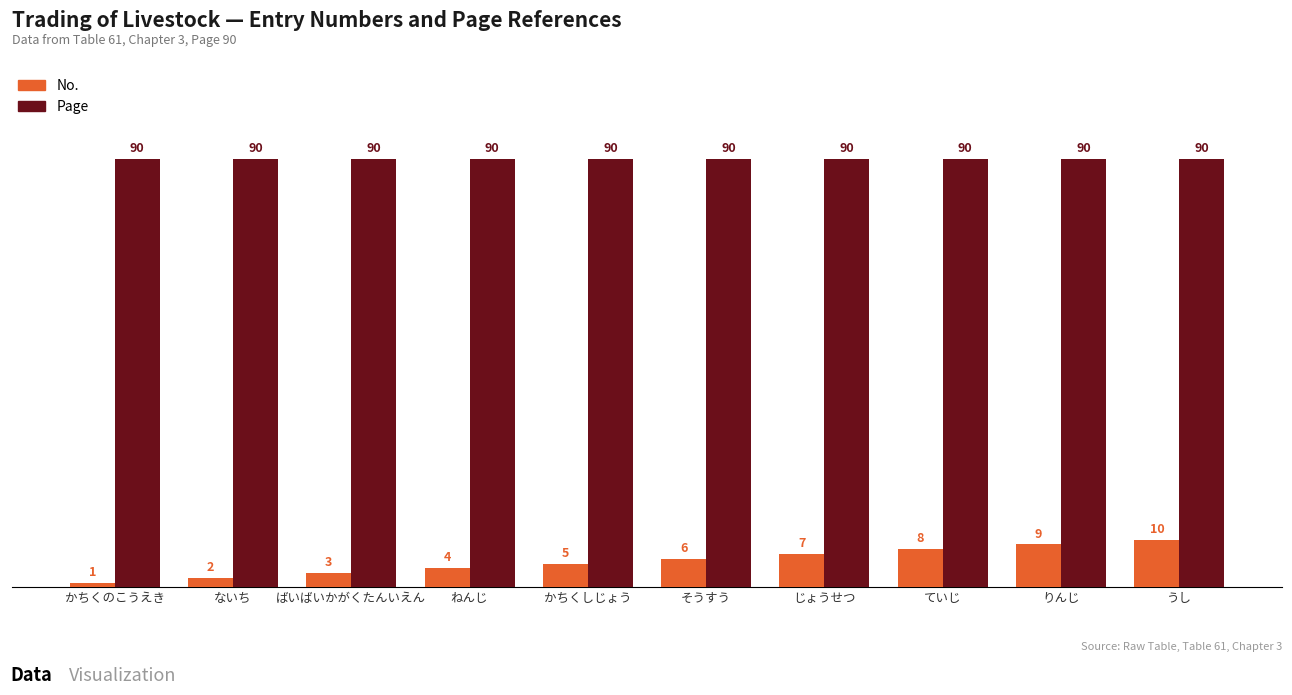

What is the difference between the highest and lowest values at りんじ?

81